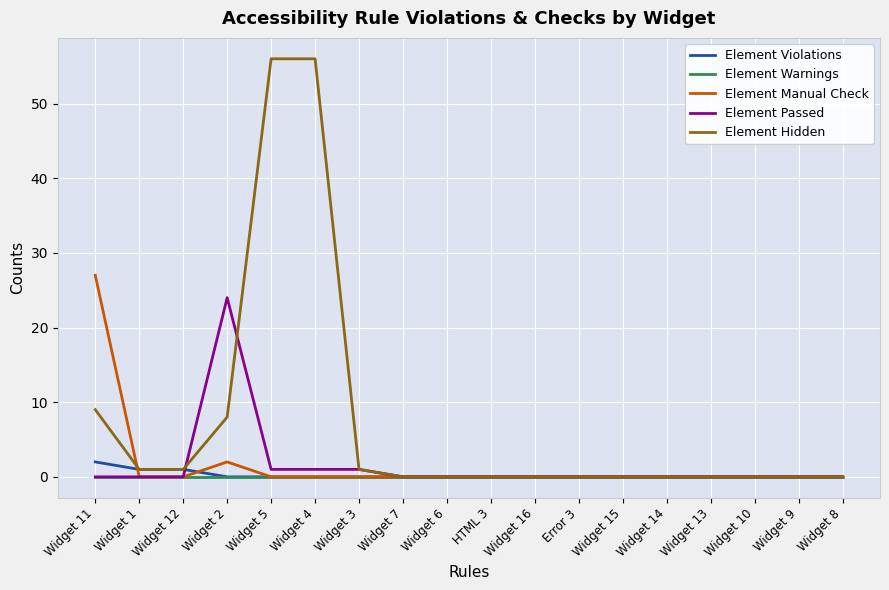

How many categories are shown in the chart?

18